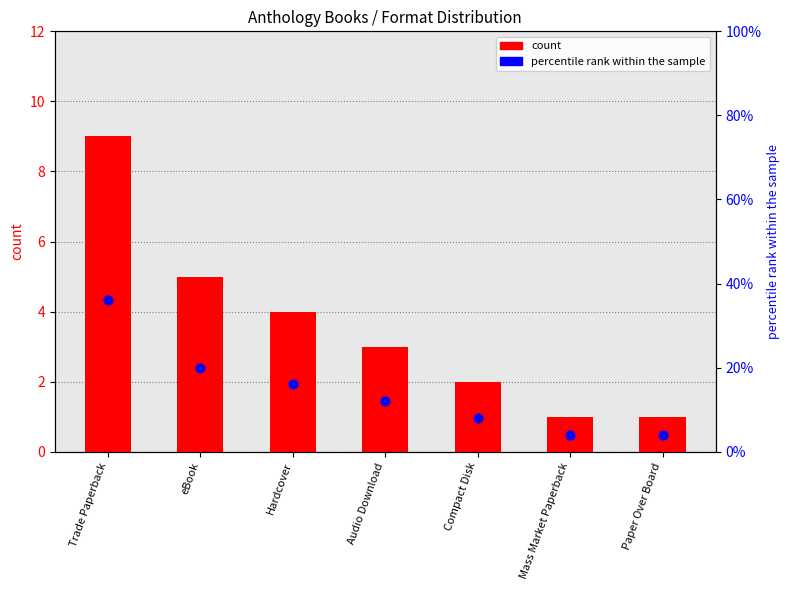

Which series reaches the minimum Y coordinate?

count